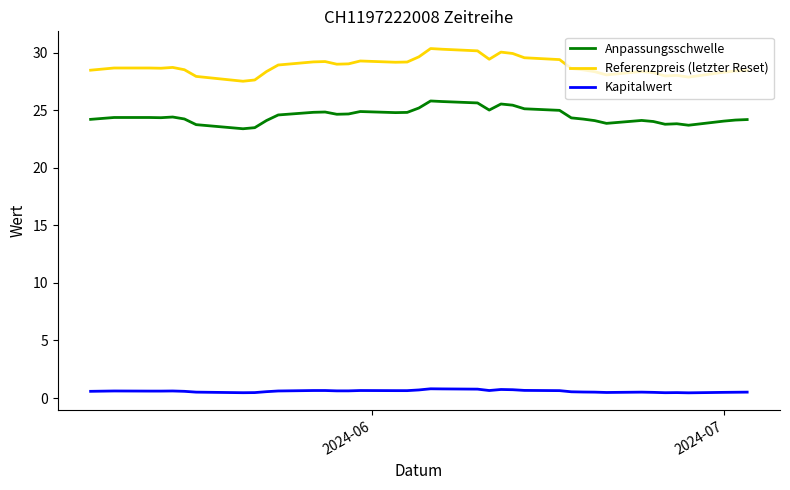

Which series has the largest total across all categories?

Referenzpreis (letzter Reset)